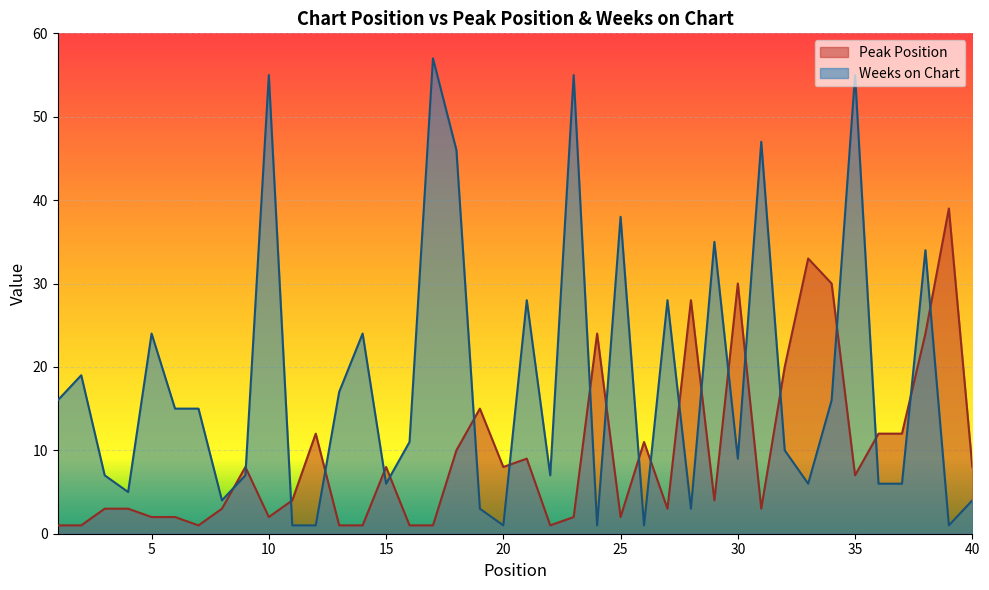

What is the difference between the Weeks on Chart values at 10 and 7?

40